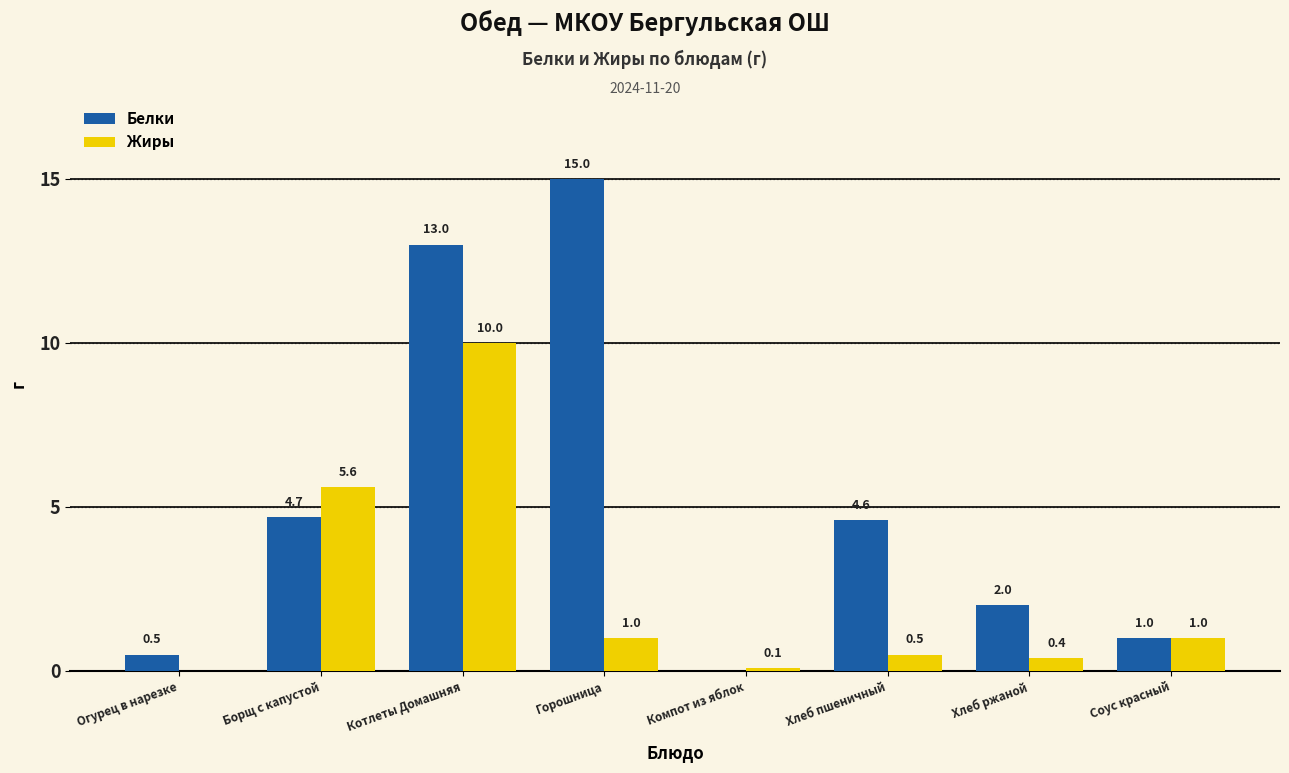

How many groups of bars are there?

8